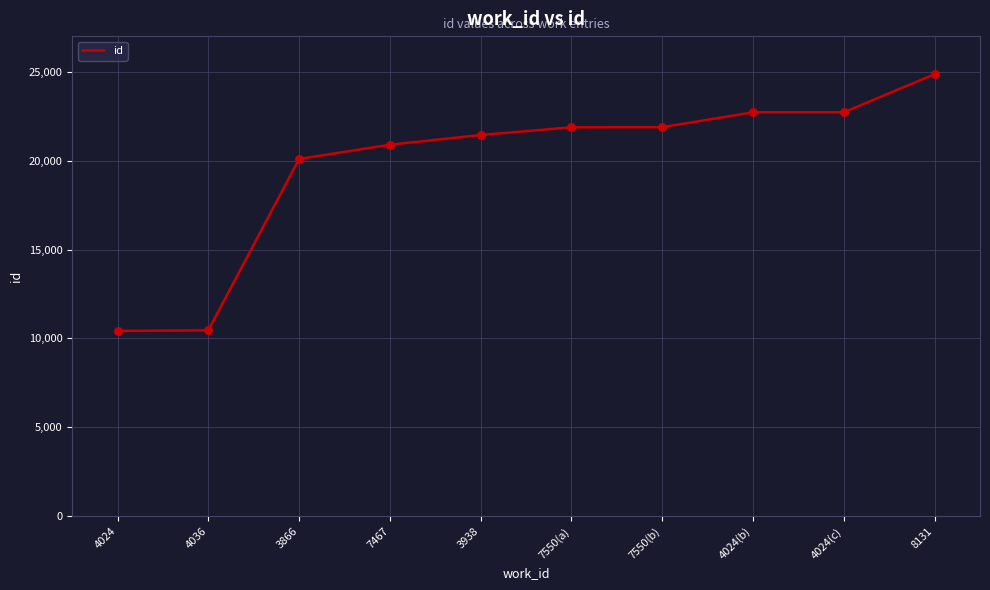

What is the ratio of the value at 3938 to the value at 4024(b)?

0.9